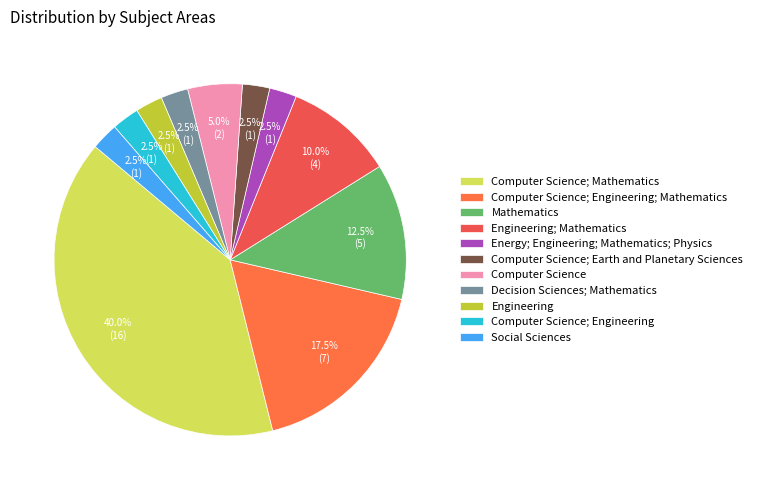

Which slice is the largest?

Computer Science; Mathematics